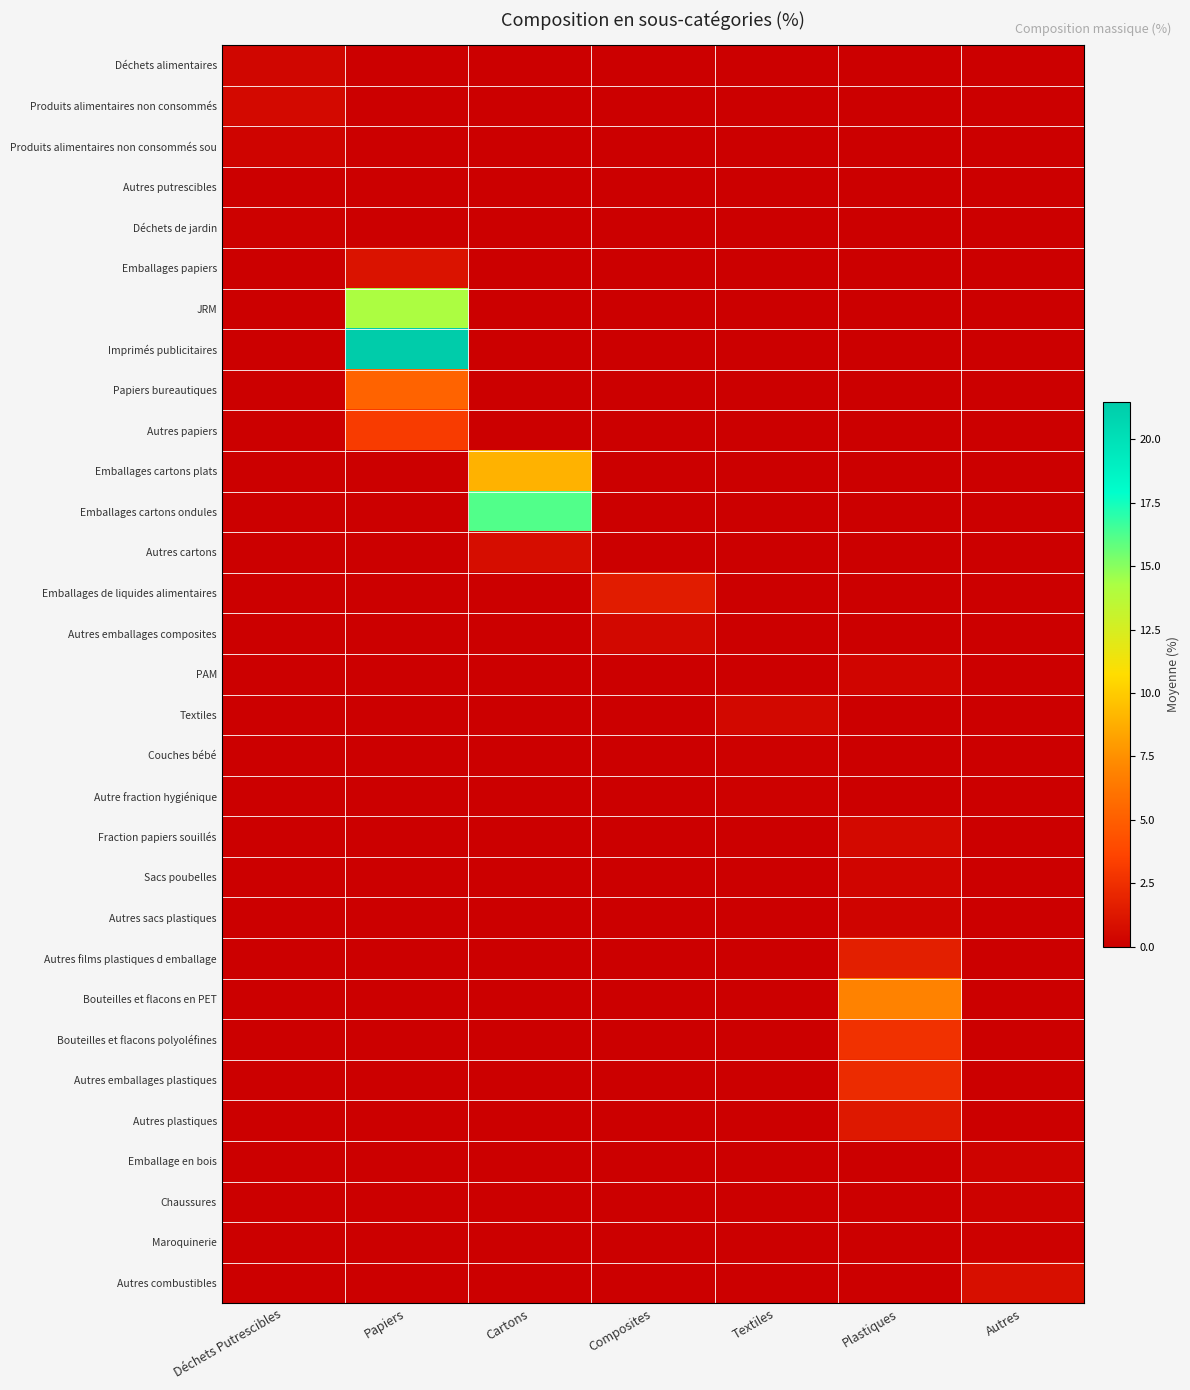

Reading right to left, list all the values displayed in this chart.

Déchets alimentaires: Autres=0.0	Plastiques=0.0	Textiles=0.0	Composites=0.0	Cartons=0.0	Papiers=0.0	Déchets Putrescibles=0.4
Produits alimentaires non consommés: Autres=0.0	Plastiques=0.0	Textiles=0.0	Composites=0.0	Cartons=0.0	Papiers=0.0	Déchets Putrescibles=0.5
Produits alimentaires non consommés sou: Autres=0.0	Plastiques=0.0	Textiles=0.0	Composites=0.0	Cartons=0.0	Papiers=0.0	Déchets Putrescibles=0.3
Autres putrescibles: Autres=0.0	Plastiques=0.0	Textiles=0.0	Composites=0.0	Cartons=0.0	Papiers=0.0	Déchets Putrescibles=0.1
Déchets de jardin: Autres=0.0	Plastiques=0.0	Textiles=0.0	Composites=0.0	Cartons=0.0	Papiers=0.0	Déchets Putrescibles=0.1
Emballages papiers: Autres=0.0	Plastiques=0.0	Textiles=0.0	Composites=0.0	Cartons=0.0	Papiers=1.1	Déchets Putrescibles=0.0
JRM: Autres=0.0	Plastiques=0.0	Textiles=0.0	Composites=0.0	Cartons=0.0	Papiers=14.2	Déchets Putrescibles=0.0
Imprimés publicitaires: Autres=0.0	Plastiques=0.0	Textiles=0.0	Composites=0.0	Cartons=0.0	Papiers=21.5	Déchets Putrescibles=0.0
Papiers bureautiques: Autres=0.0	Plastiques=0.0	Textiles=0.0	Composites=0.0	Cartons=0.0	Papiers=5.2	Déchets Putrescibles=0.0
Autres papiers: Autres=0.0	Plastiques=0.0	Textiles=0.0	Composites=0.0	Cartons=0.0	Papiers=3.1	Déchets Putrescibles=0.0
Emballages cartons plats: Autres=0.0	Plastiques=0.0	Textiles=0.0	Composites=0.0	Cartons=8.9	Papiers=0.0	Déchets Putrescibles=0.0
Emballages cartons ondules: Autres=0.0	Plastiques=0.0	Textiles=0.0	Composites=0.0	Cartons=16.2	Papiers=0.0	Déchets Putrescibles=0.0
Autres cartons: Autres=0.0	Plastiques=0.0	Textiles=0.0	Composites=0.0	Cartons=0.7	Papiers=0.0	Déchets Putrescibles=0.0
Emballages de liquides alimentaires: Autres=0.0	Plastiques=0.0	Textiles=0.0	Composites=1.5	Cartons=0.0	Papiers=0.0	Déchets Putrescibles=0.0
Autres emballages composites: Autres=0.0	Plastiques=0.0	Textiles=0.0	Composites=0.5	Cartons=0.0	Papiers=0.0	Déchets Putrescibles=0.0
PAM: Autres=0.0	Plastiques=0.3	Textiles=0.0	Composites=0.0	Cartons=0.0	Papiers=0.0	Déchets Putrescibles=0.0
Textiles: Autres=0.0	Plastiques=0.0	Textiles=0.5	Composites=0.0	Cartons=0.0	Papiers=0.0	Déchets Putrescibles=0.0
Couches bébé: Autres=0.0	Plastiques=0.0	Textiles=0.1	Composites=0.0	Cartons=0.0	Papiers=0.0	Déchets Putrescibles=0.0
Autre fraction hygiénique: Autres=0.0	Plastiques=0.0	Textiles=0.1	Composites=0.0	Cartons=0.0	Papiers=0.0	Déchets Putrescibles=0.0
Fraction papiers souillés: Autres=0.0	Plastiques=0.5	Textiles=0.0	Composites=0.0	Cartons=0.0	Papiers=0.0	Déchets Putrescibles=0.0
Sacs poubelles: Autres=0.0	Plastiques=0.3	Textiles=0.0	Composites=0.0	Cartons=0.0	Papiers=0.0	Déchets Putrescibles=0.0
Autres sacs plastiques: Autres=0.0	Plastiques=0.3	Textiles=0.0	Composites=0.0	Cartons=0.0	Papiers=0.0	Déchets Putrescibles=0.0
Autres films plastiques d emballage: Autres=0.0	Plastiques=1.7	Textiles=0.0	Composites=0.0	Cartons=0.0	Papiers=0.0	Déchets Putrescibles=0.0
Bouteilles et flacons en PET: Autres=0.0	Plastiques=6.9	Textiles=0.0	Composites=0.0	Cartons=0.0	Papiers=0.0	Déchets Putrescibles=0.0
Bouteilles et flacons polyoléfines: Autres=0.0	Plastiques=2.6	Textiles=0.0	Composites=0.0	Cartons=0.0	Papiers=0.0	Déchets Putrescibles=0.0
Autres emballages plastiques: Autres=0.0	Plastiques=2.3	Textiles=0.0	Composites=0.0	Cartons=0.0	Papiers=0.0	Déchets Putrescibles=0.0
Autres plastiques: Autres=0.0	Plastiques=1.3	Textiles=0.0	Composites=0.0	Cartons=0.0	Papiers=0.0	Déchets Putrescibles=0.0
Emballage en bois: Autres=0.2	Plastiques=0.0	Textiles=0.0	Composites=0.0	Cartons=0.0	Papiers=0.0	Déchets Putrescibles=0.0
Chaussures: Autres=0.1	Plastiques=0.0	Textiles=0.0	Composites=0.0	Cartons=0.0	Papiers=0.0	Déchets Putrescibles=0.0
Maroquinerie: Autres=0.1	Plastiques=0.0	Textiles=0.0	Composites=0.0	Cartons=0.0	Papiers=0.0	Déchets Putrescibles=0.0
Autres combustibles: Autres=0.8	Plastiques=0.0	Textiles=0.0	Composites=0.0	Cartons=0.0	Papiers=0.0	Déchets Putrescibles=0.0